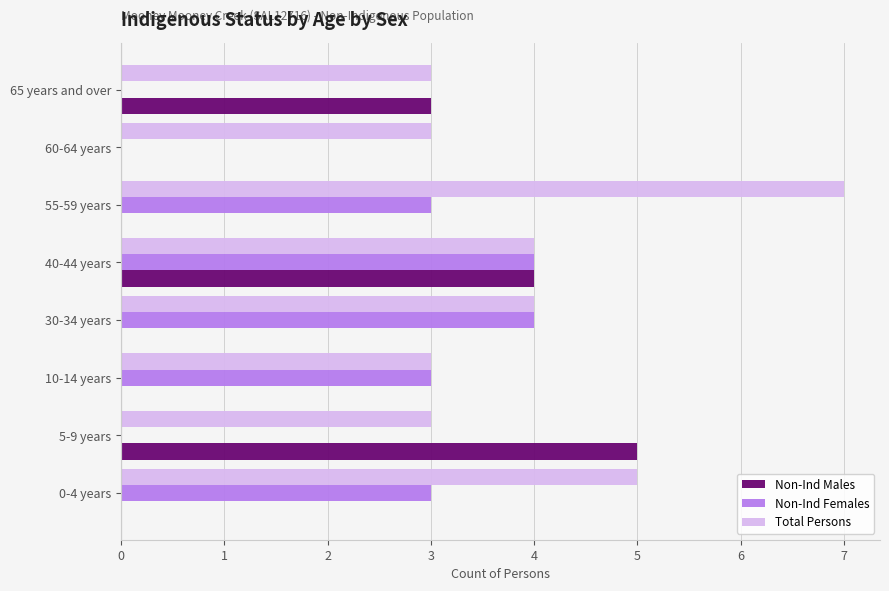

Which series has the largest total across all categories?

Total Persons